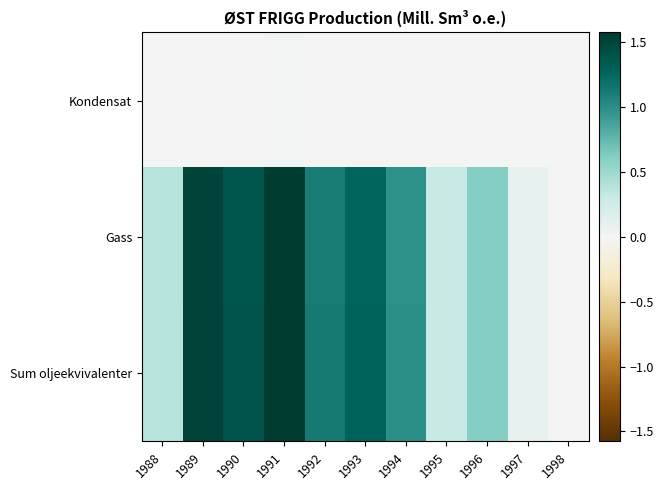

Reading right to left, what are all the values shown in this chart?

Kondensat: 1998=0.0	1997=0.0	1996=0.0	1995=0.0	1994=0.0	1993=0.0	1992=0.0	1991=0.0	1990=0.0	1989=0.0	1988=0.0
Gass: 1998=0.0	1997=0.1	1996=0.6	1995=0.3	1994=1.0	1993=1.3	1992=1.1	1991=1.6	1990=1.4	1989=1.5	1988=0.4
Sum oljeekvivalenter: 1998=0.0	1997=0.1	1996=0.6	1995=0.3	1994=1.0	1993=1.3	1992=1.1	1991=1.6	1990=1.4	1989=1.5	1988=0.4